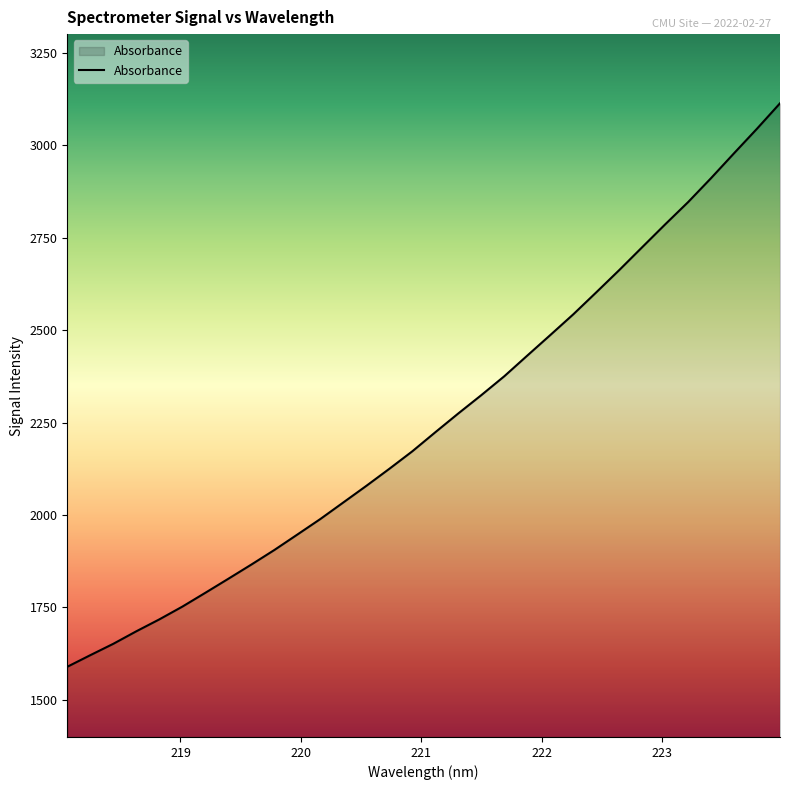

What is the greatest value displayed?

3113.0